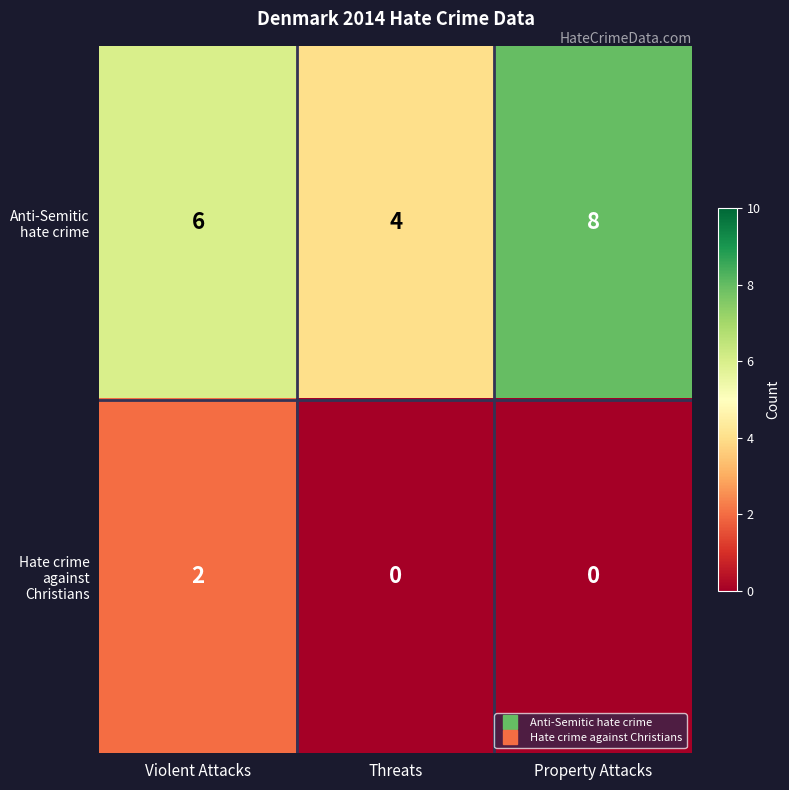

Which series has the largest total across all categories?

Anti-Semitic hate crime